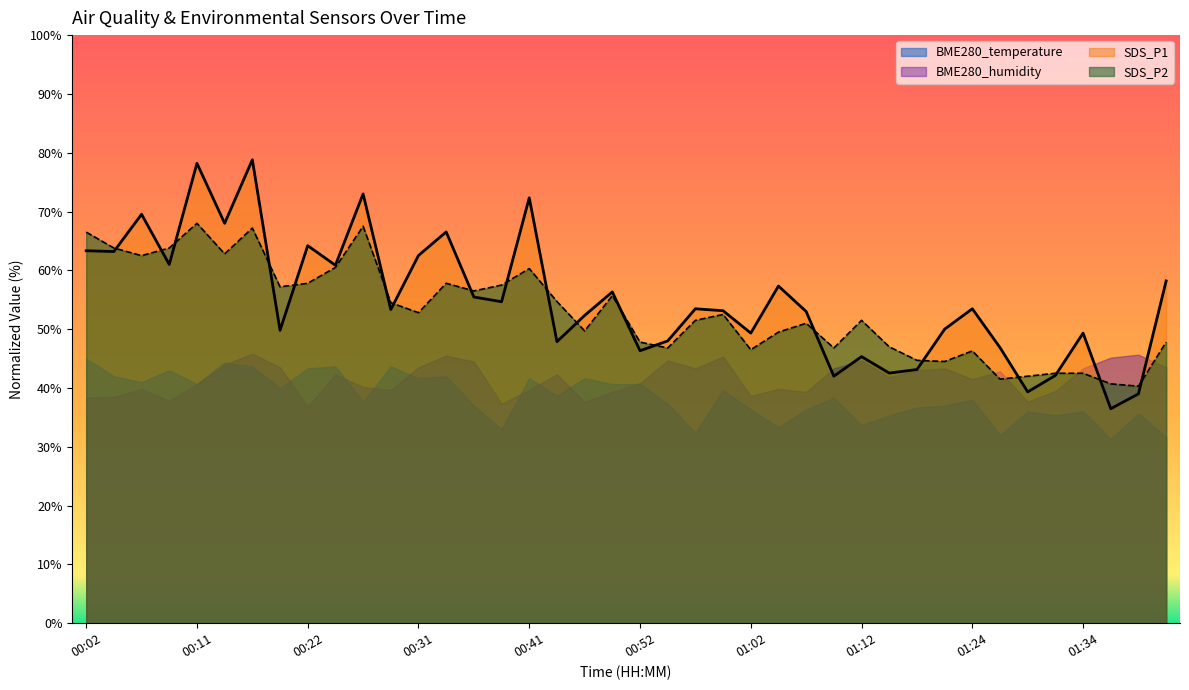

Where is the first local minimum for SDS_P2?

00:07